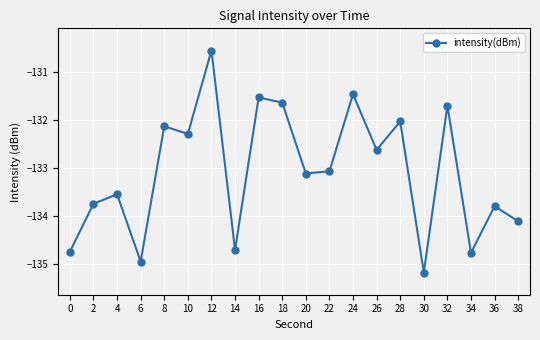

True or false: there are more than 1 points higher than both neighbors.

True